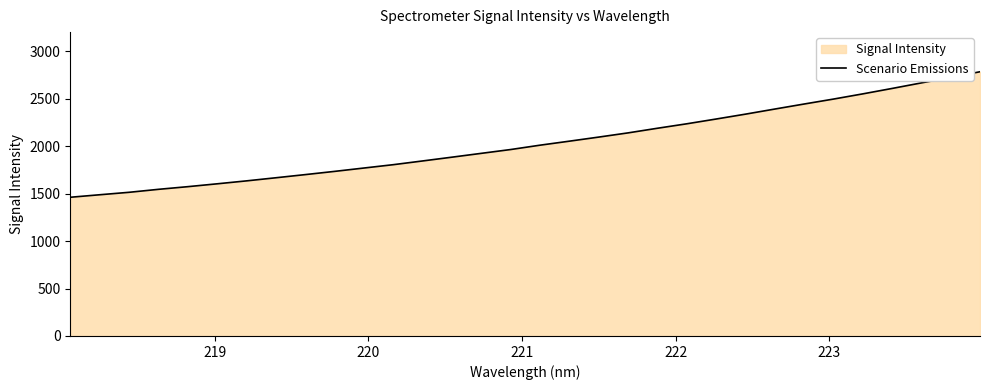

How many lines are shown in the chart?

1